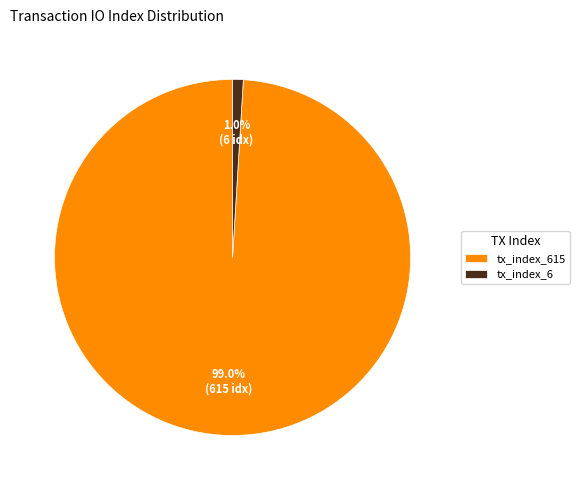

True or false: tx_index_615 accounts for 99% of the total.

True